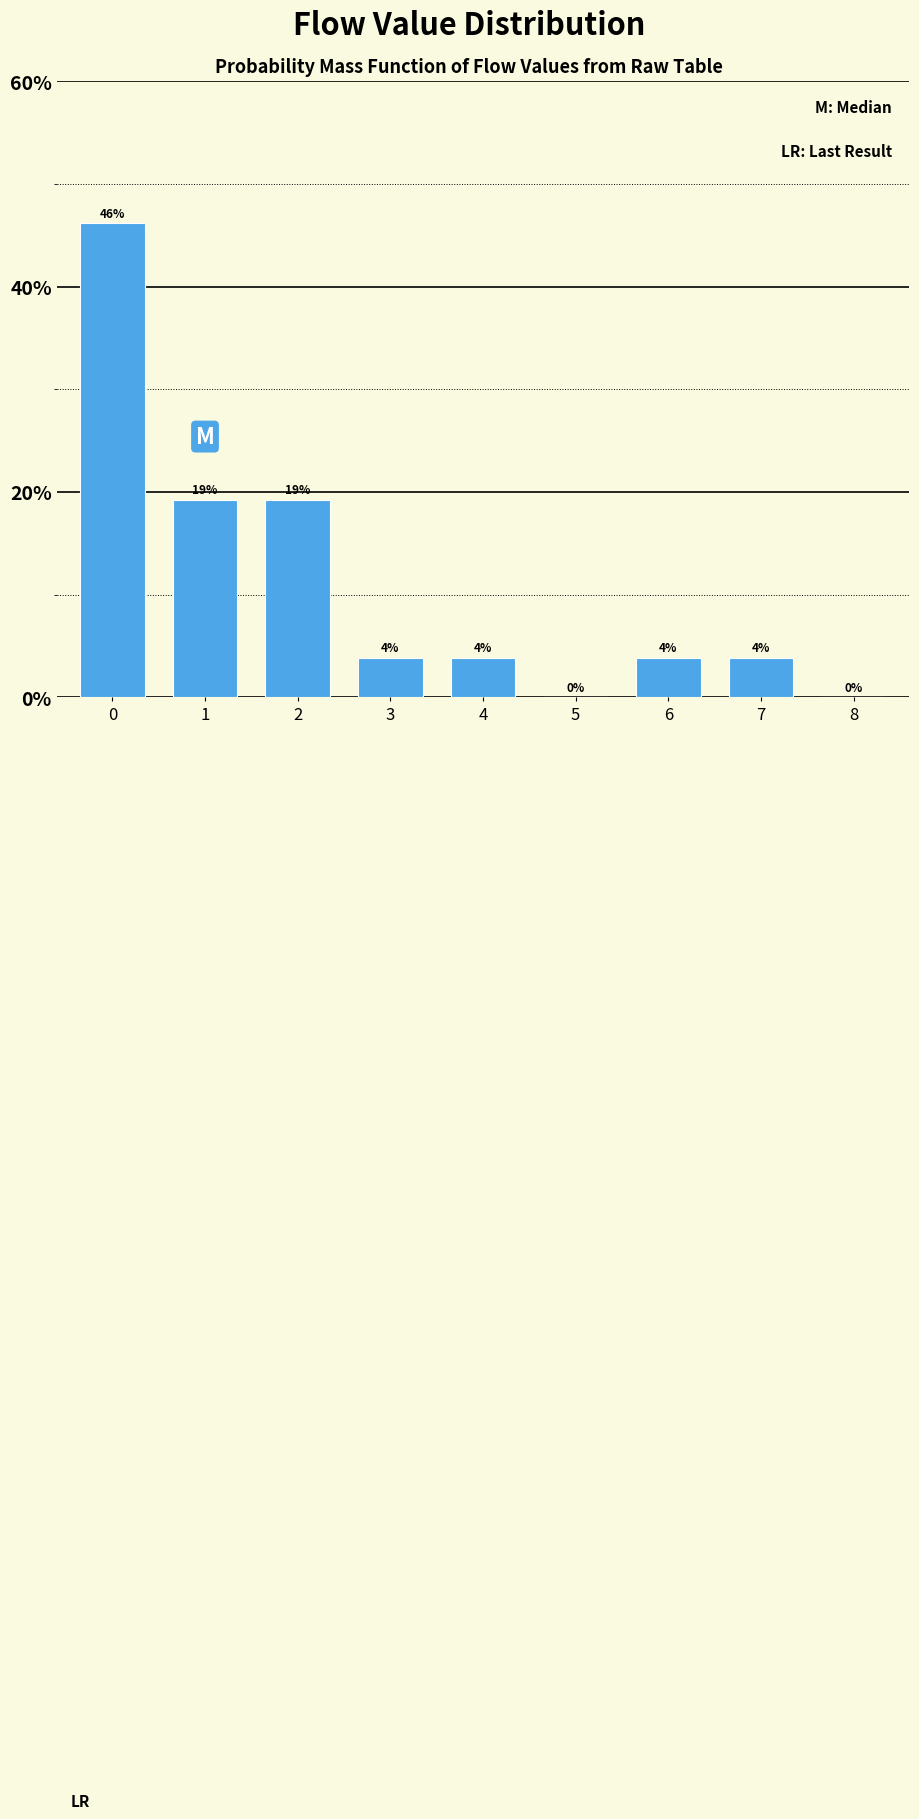

Are the bars horizontal?

No